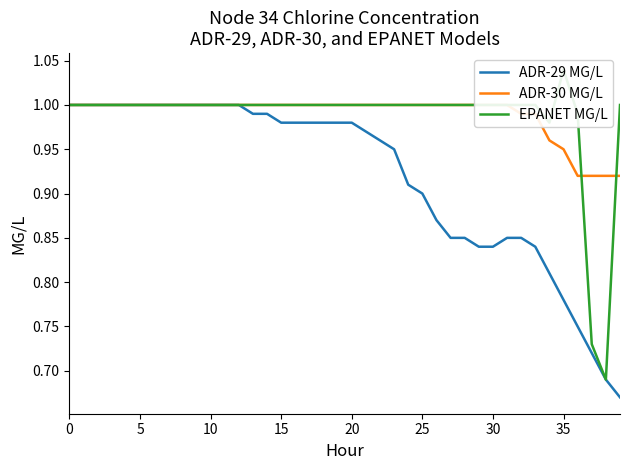

Is this an area chart (filled region under the line)?

No